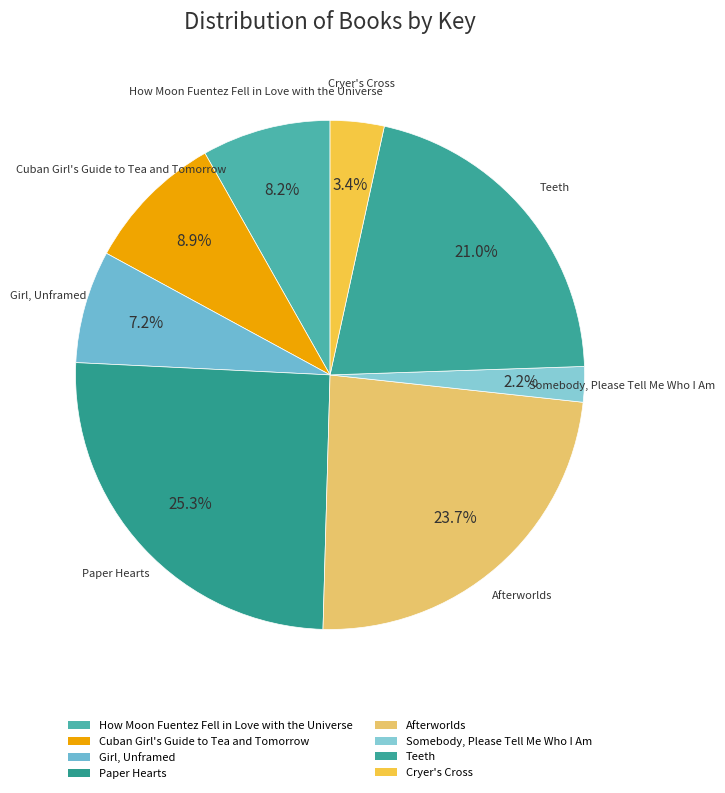

To the nearest percent, what is the combined percentage of How Moon Fuentez Fell in Love with the Universe and Cuban Girl's Guide to Tea and Tomorrow?

17%